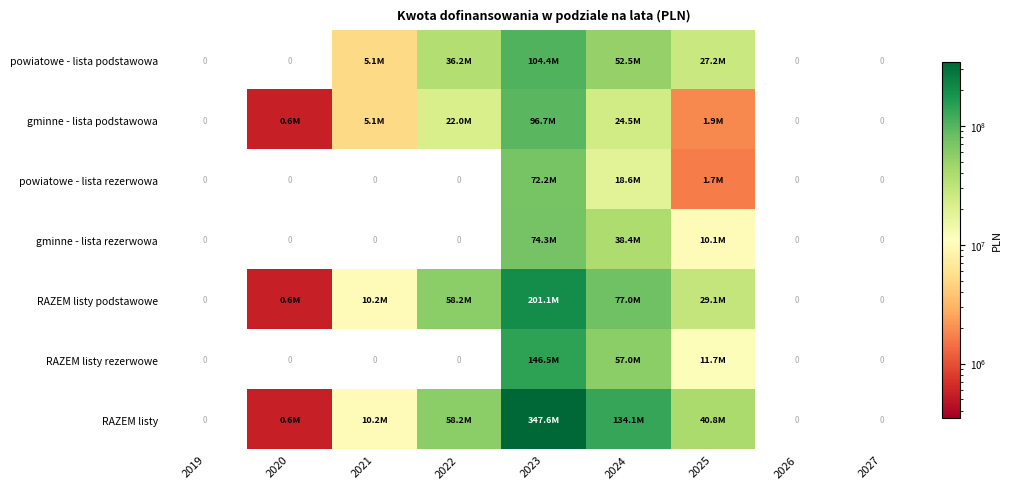

Count the number of data series in this chart.

7